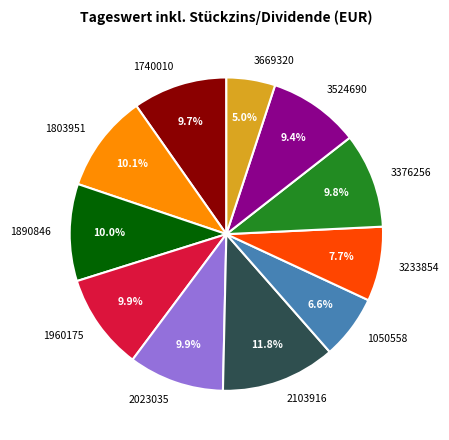

Is there a majority slice in this chart?

No